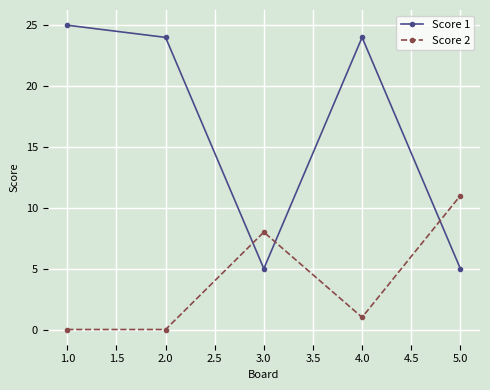

List the series in order of their peak value, lowest first.

Score 2, Score 1